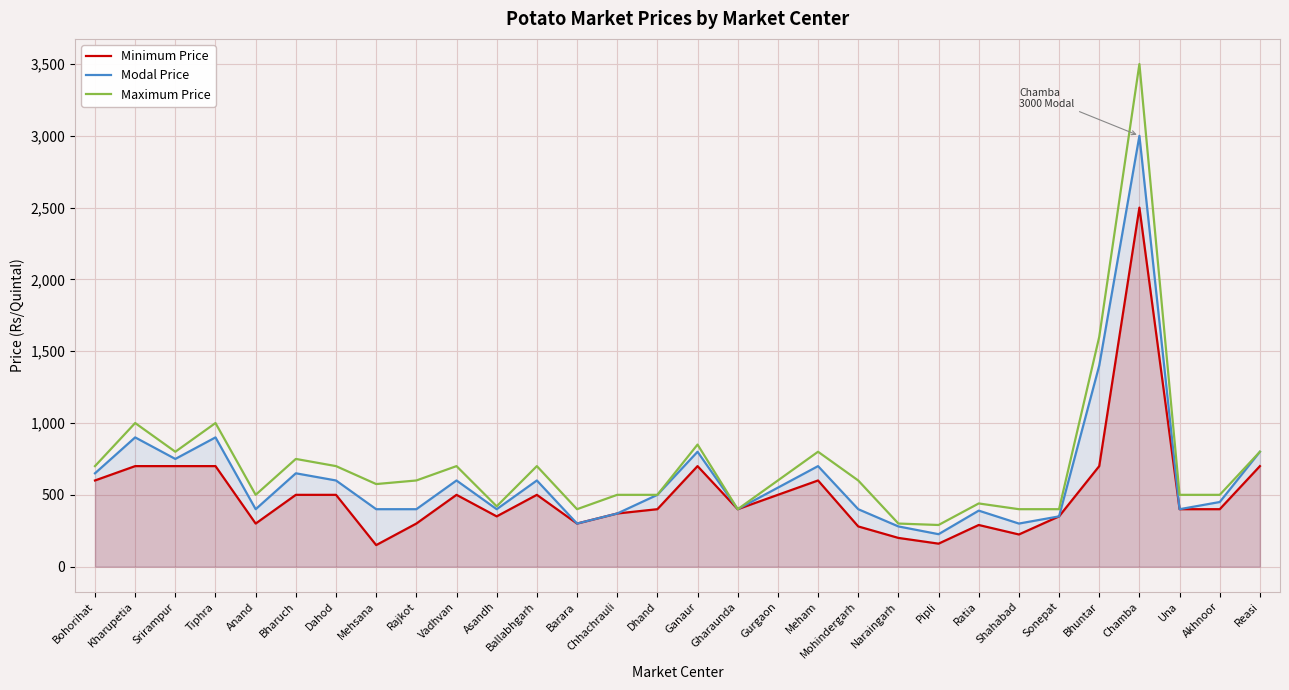

The value of Maximum Price at Ballabhgarh is 700. True or false?

True